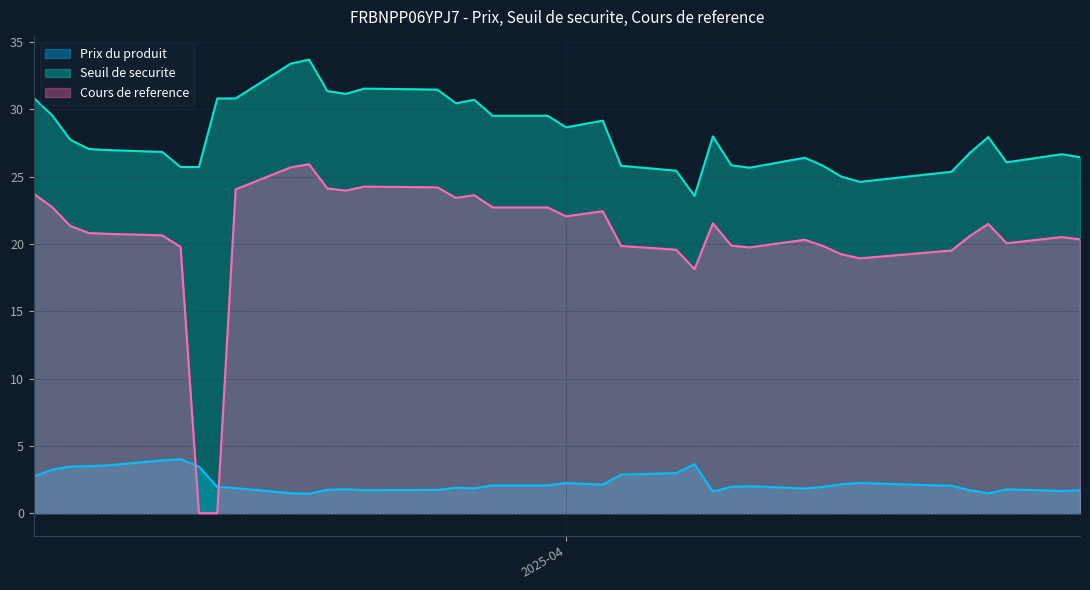

The value of Cours de reference at 2025-04-15 is 9.4. True or false?

False